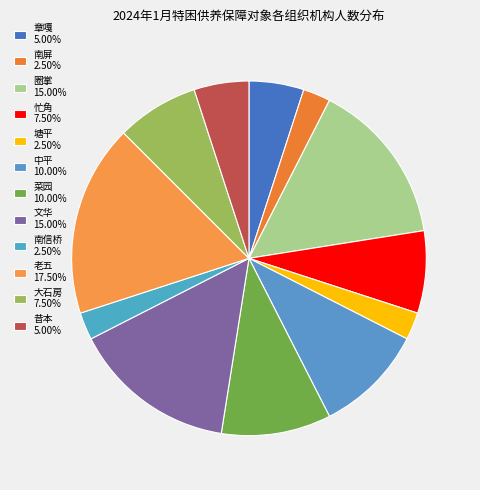

Rank the categories by value from lowest to highest.

南屏, 塘平, 南信桥, 章嘎, 昔本, 忙角, 大石房, 中平, 菜园, 圈掌, 文华, 老五